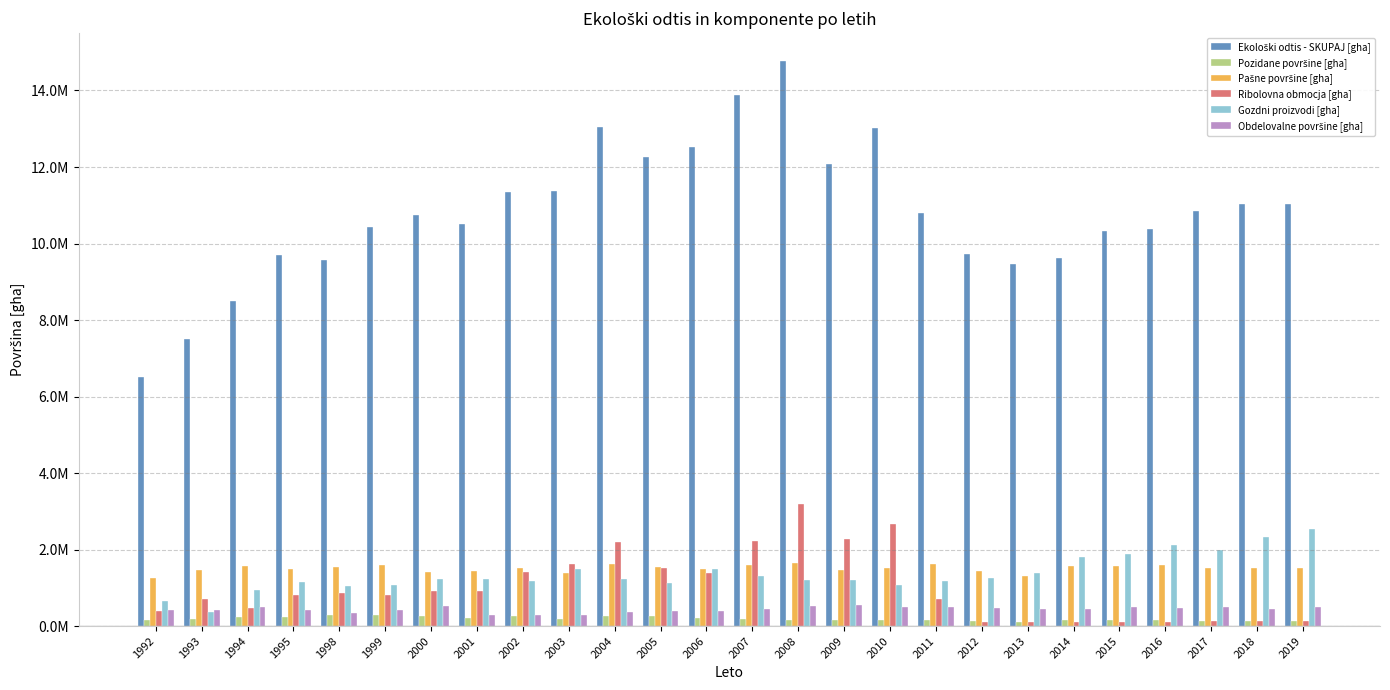

Are the bars grouped side by side (vs. stacked)?

Yes